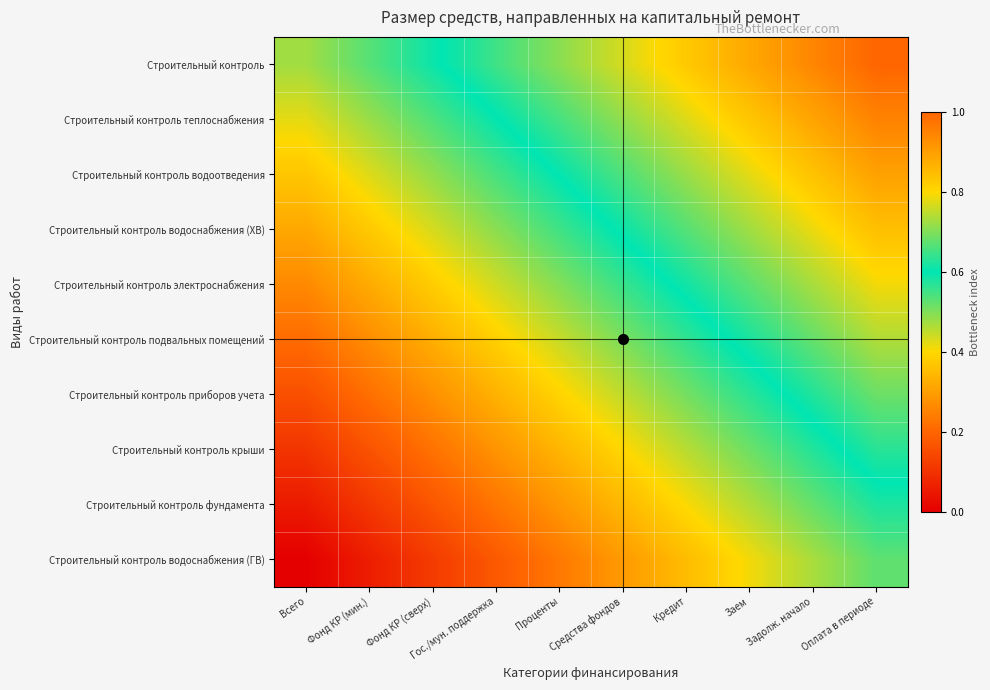

Reading left to right, extract all data points from this chart.

Строительный контроль: Всего=0.5	Фонд КР (мин.)=0.5	Фонд КР (сверх)=0.6	Гос./мун. поддержка=0.6	Проценты=0.7	Средства фондов=0.8	Кредит=0.8	Заем=0.9	Задолж. начало=0.9	Оплата в периоде=1.0
Строительный контроль теплоснабжения: Всего=0.4	Фонд КР (мин.)=0.5	Фонд КР (сверх)=0.5	Гос./мун. поддержка=0.6	Проценты=0.7	Средства фондов=0.7	Кредит=0.8	Заем=0.8	Задолж. начало=0.9	Оплата в периоде=0.9
Строительный контроль водоотведения: Всего=0.4	Фонд КР (мин.)=0.4	Фонд КР (сверх)=0.5	Гос./мун. поддержка=0.5	Проценты=0.6	Средства фондов=0.7	Кредит=0.7	Заем=0.8	Задолж. начало=0.8	Оплата в периоде=0.9
Строительный контроль водоснабжения (ХВ): Всего=0.3	Фонд КР (мин.)=0.4	Фонд КР (сверх)=0.4	Гос./мун. поддержка=0.5	Проценты=0.5	Средства фондов=0.6	Кредит=0.7	Заем=0.7	Задолж. начало=0.8	Оплата в периоде=0.8
Строительный контроль электроснабжения: Всего=0.3	Фонд КР (мин.)=0.3	Фонд КР (сверх)=0.4	Гос./мун. поддержка=0.4	Проценты=0.5	Средства фондов=0.6	Кредит=0.6	Заем=0.7	Задолж. начало=0.7	Оплата в периоде=0.8
Строительный контроль подвальных помещений: Всего=0.2	Фонд КР (мин.)=0.3	Фонд КР (сверх)=0.3	Гос./мун. поддержка=0.4	Проценты=0.4	Средства фондов=0.5	Кредит=0.6	Заем=0.6	Задолж. начало=0.7	Оплата в периоде=0.7
Строительный контроль приборов учета: Всего=0.2	Фонд КР (мин.)=0.2	Фонд КР (сверх)=0.3	Гос./мун. поддержка=0.3	Проценты=0.4	Средства фондов=0.5	Кредит=0.5	Заем=0.6	Задолж. начало=0.6	Оплата в периоде=0.7
Строительный контроль крыши: Всего=0.1	Фонд КР (мин.)=0.2	Фонд КР (сверх)=0.2	Гос./мун. поддержка=0.3	Проценты=0.3	Средства фондов=0.4	Кредит=0.5	Заем=0.5	Задолж. начало=0.6	Оплата в периоде=0.6
Строительный контроль фундамента: Всего=0.1	Фонд КР (мин.)=0.1	Фонд КР (сверх)=0.2	Гос./мун. поддержка=0.2	Проценты=0.3	Средства фондов=0.3	Кредит=0.4	Заем=0.5	Задолж. начало=0.5	Оплата в периоде=0.6
Строительный контроль водоснабжения (ГВ): Всего=0.0	Фонд КР (мин.)=0.1	Фонд КР (сверх)=0.1	Гос./мун. поддержка=0.2	Проценты=0.2	Средства фондов=0.3	Кредит=0.4	Заем=0.4	Задолж. начало=0.5	Оплата в периоде=0.5